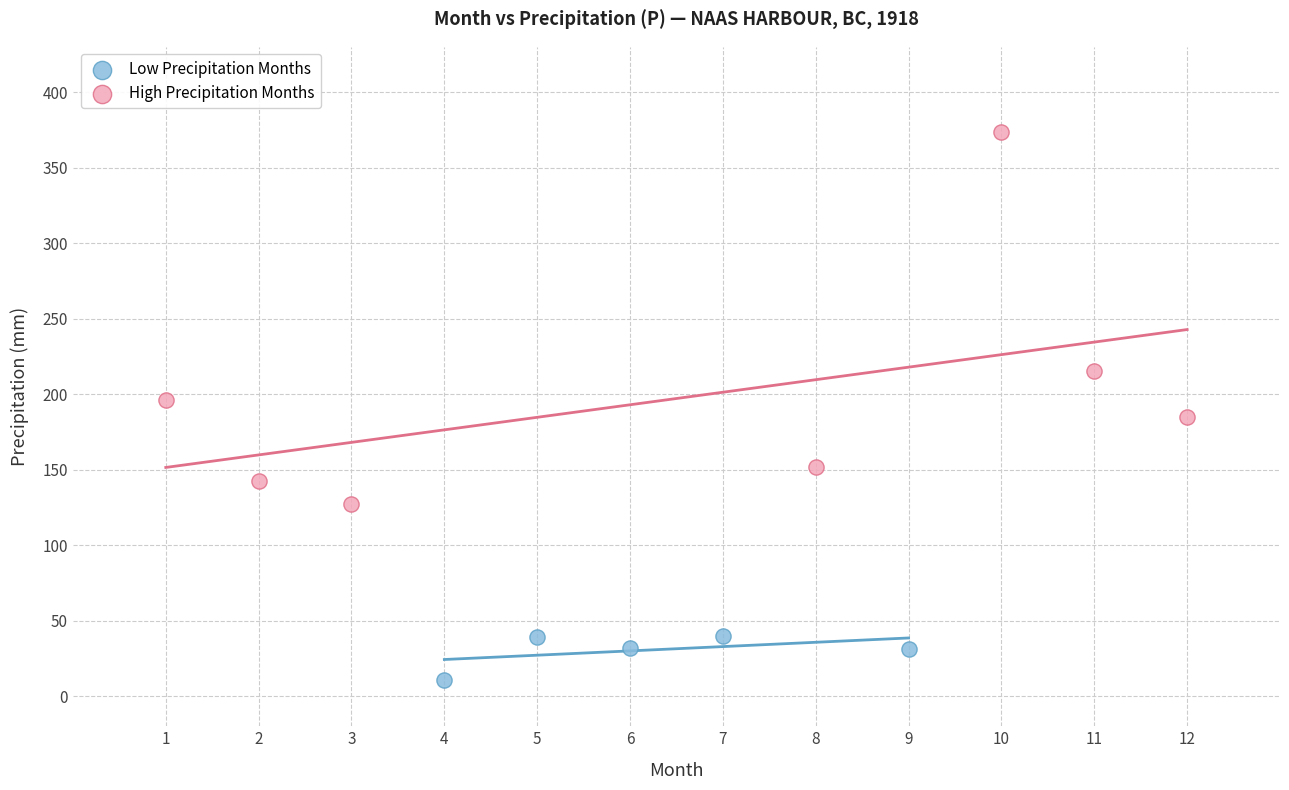

Which series reaches the minimum Y coordinate?

Low Precipitation Months